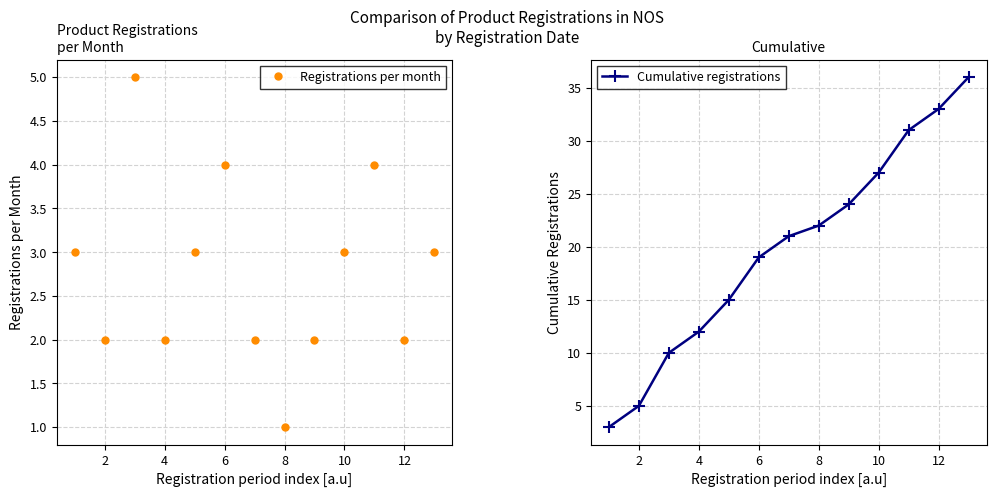

True or false: Cumulative registrations has more than 0 points higher than both neighbors.

False